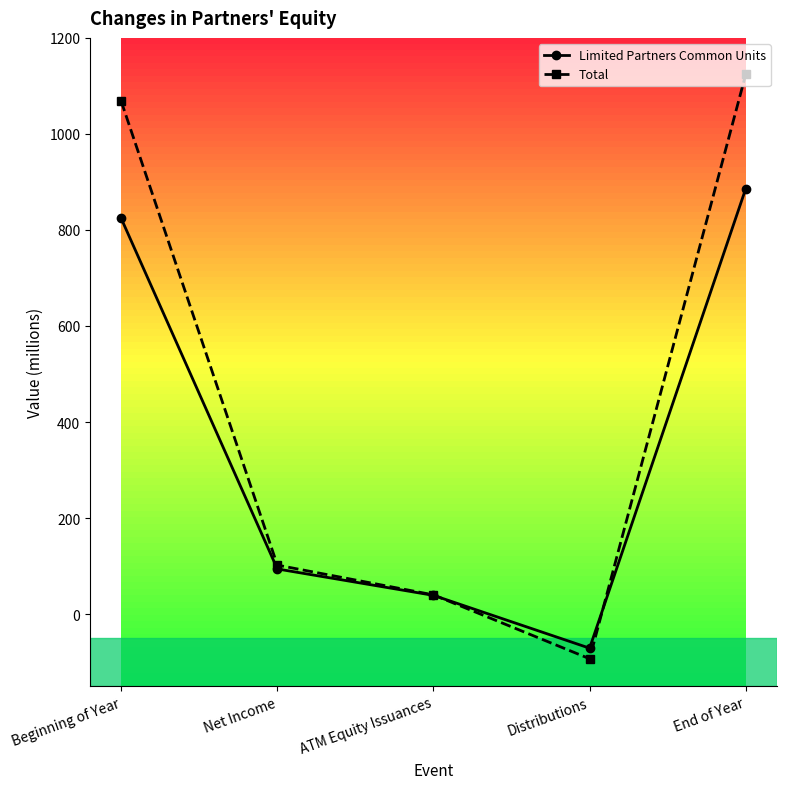

True or false: Total and Limited Partners Common Units intersect in this chart.

True